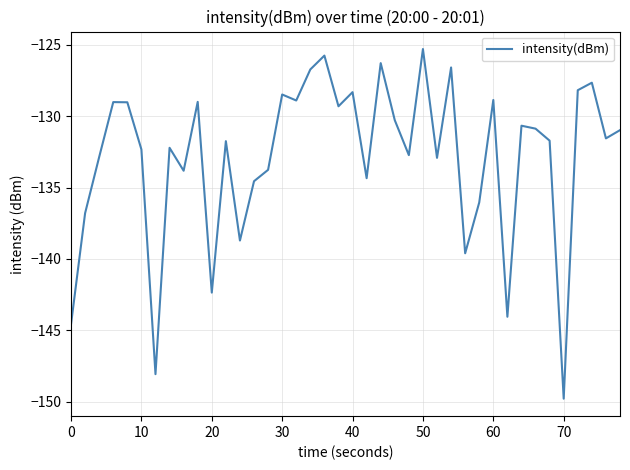

What is the difference between the maximum and minimum values?

24.5